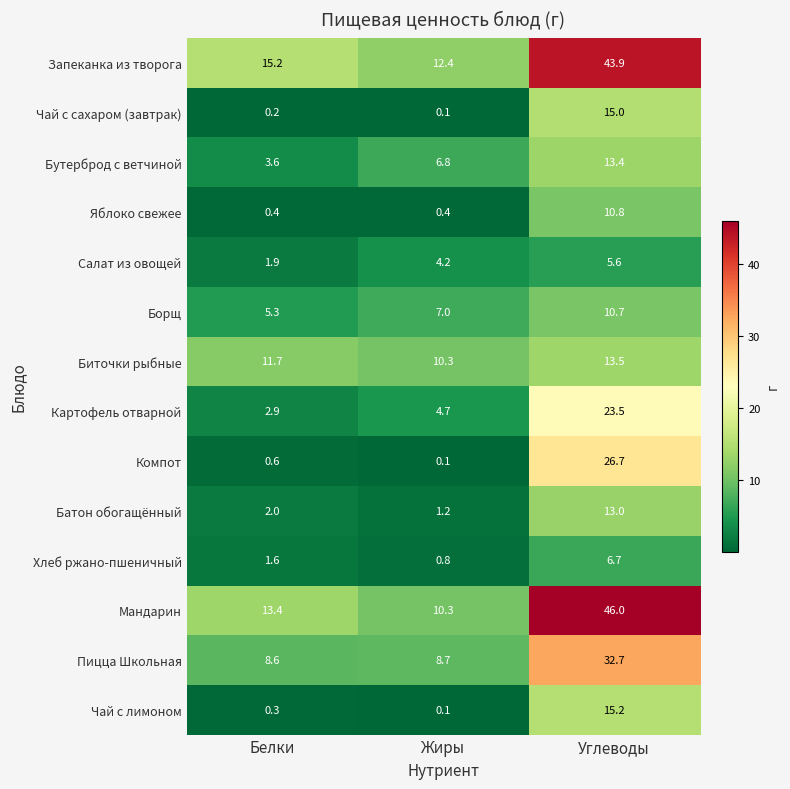

Rank the series at Белки from highest to lowest value.

Запеканка из творога, Мандарин, Биточки рыбные, Пицца Школьная, Борщ, Бутерброд с ветчиной, Картофель отварной, Батон обогащённый, Салат из овощей, Хлеб ржано-пшеничный, Компот, Яблоко свежее, Чай с лимоном, Чай с сахаром (завтрак)